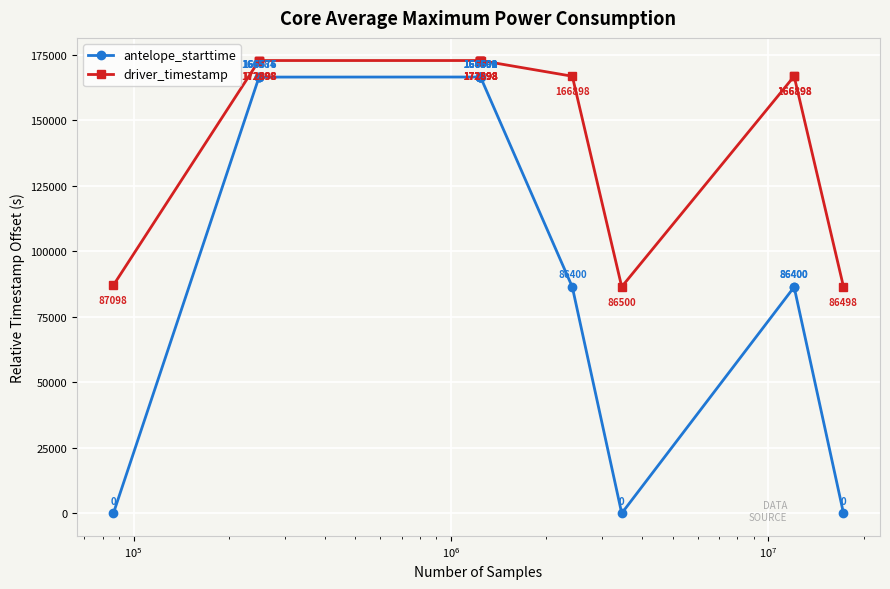

What is the maximum value for antelope_starttime?

166602.8